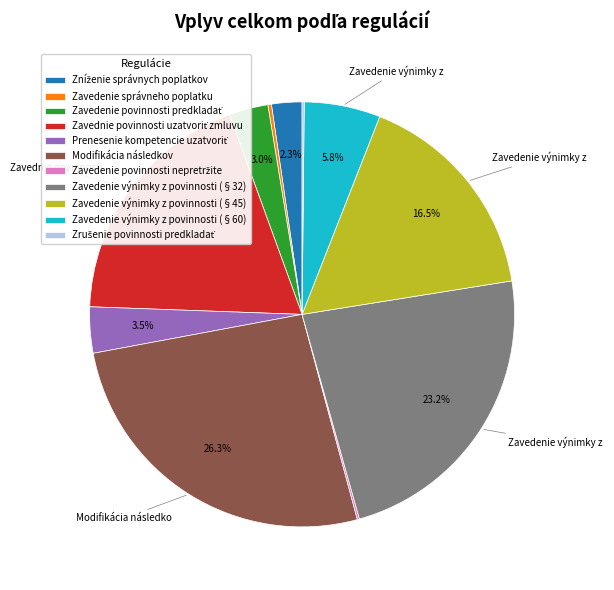

What percentage is NOT represented by Zavedenie výnimky z povinnosti (§32)?

76.8%